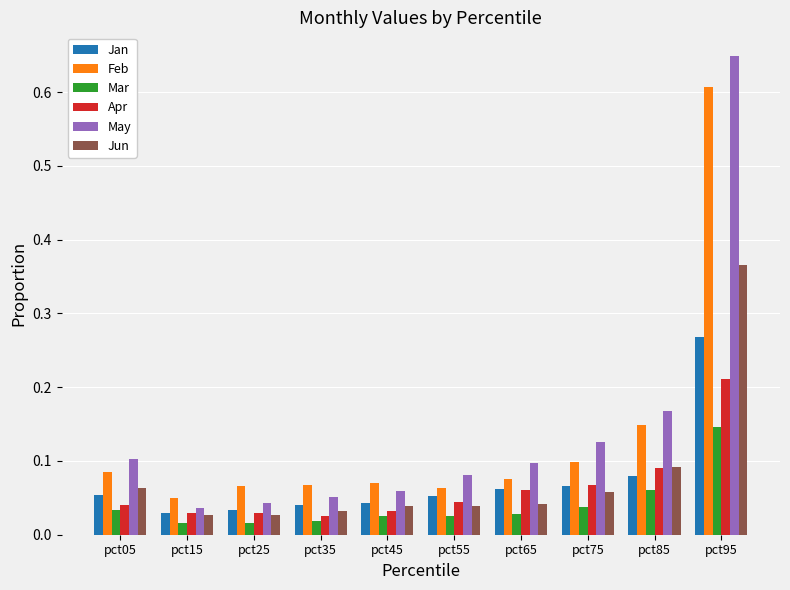

Which category has the lowest value in the Feb series?

pct15